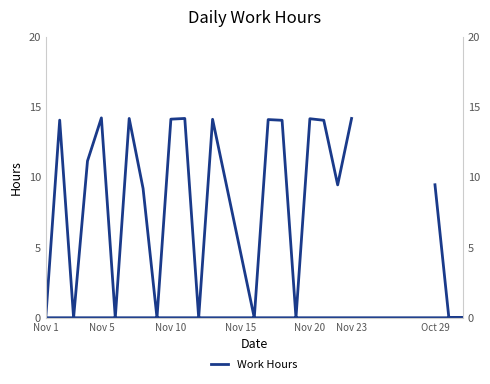

What is the difference between the maximum and minimum values?

14.2